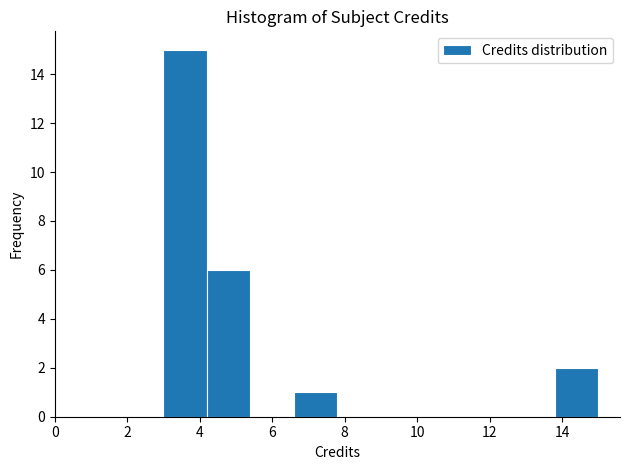

Reading left to right, list every bar in this chart as the range it spans on the x-axis followed by its height. The values are not printed on the chart, so give them approximately, as read against the axis.

3.0 to 4.2: 15
4.2 to 5.4: 6
5.4 to 6.6: 0
6.6 to 7.8: 1
7.8 to 9.0: 0
9.0 to 10.2: 0
10.2 to 11.4: 0
11.4 to 12.6: 0
12.6 to 13.8: 0
13.8 to 15.0: 2